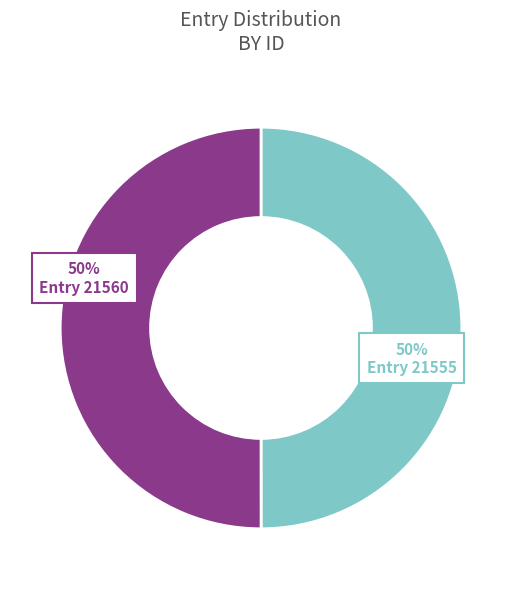

Count the number of slices in the pie.

2